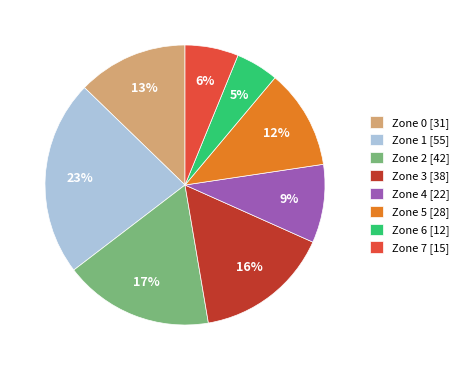

What is the ratio of the value at Zone 5 to the value at Zone 2?

0.7